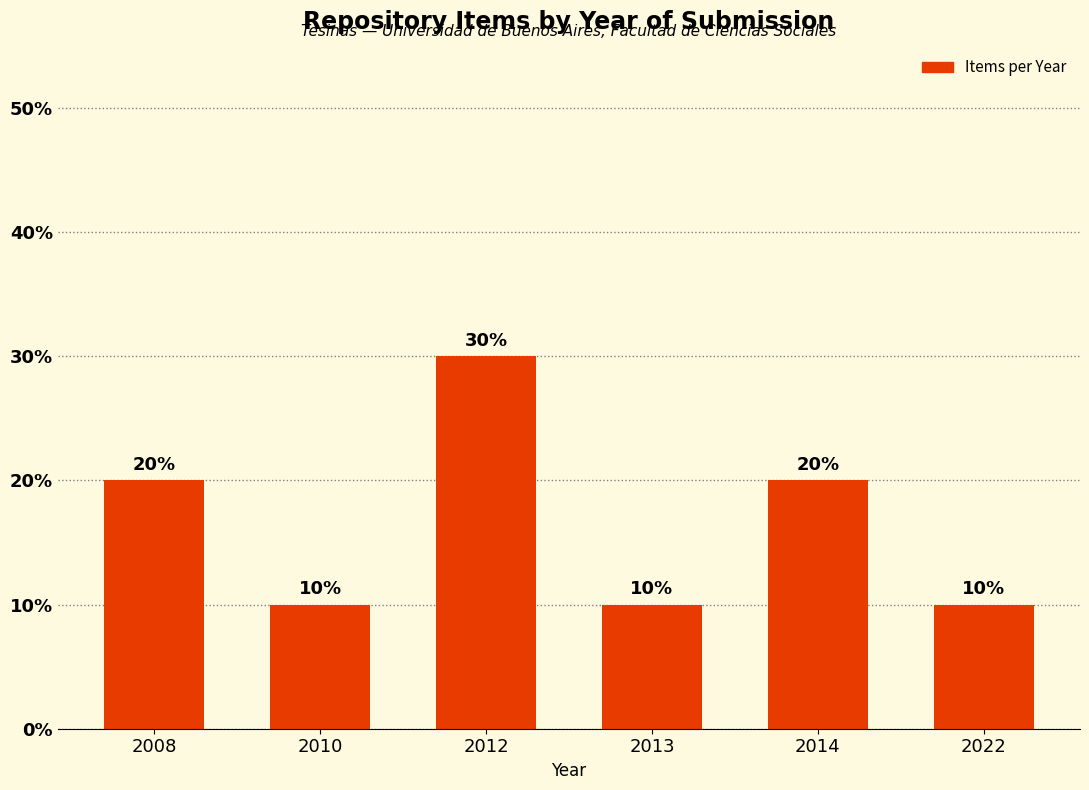

What is the value of the 1st bar from the left?

20